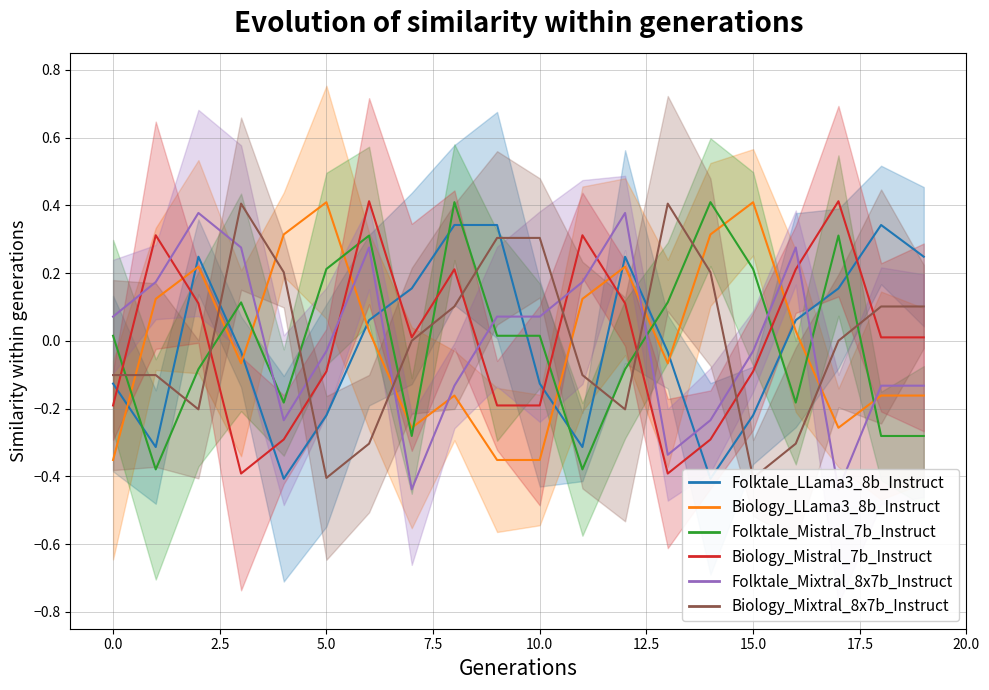

How many positive values does the Folktale_Mistral_7b_Instruct series have?

11